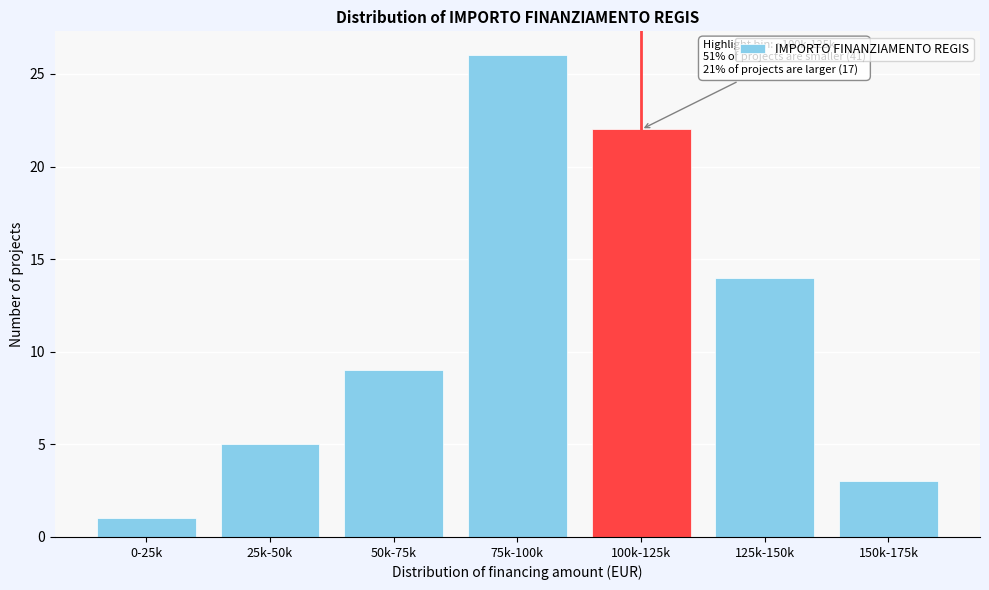

Reading left to right, list all the values displayed in this chart.

0-25k=1	25k-50k=5	50k-75k=9	75k-100k=26	100k-125k=22	125k-150k=14	150k-175k=3